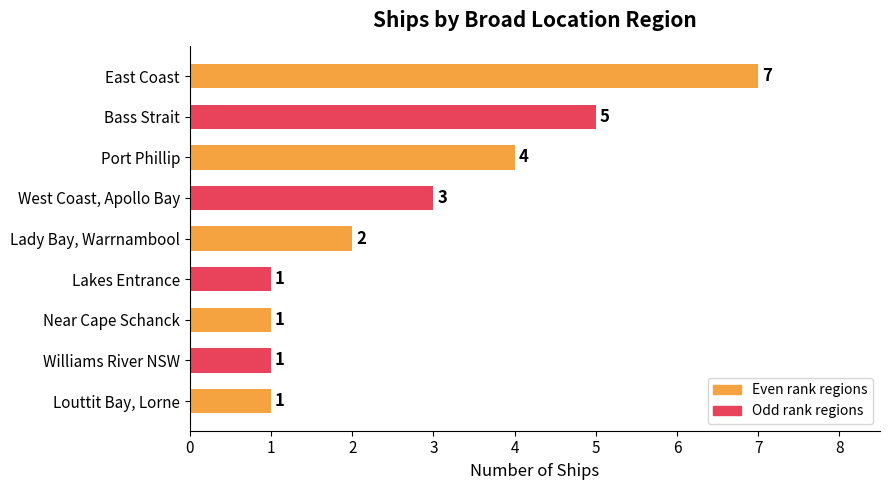

Between Bass Strait and Williams River NSW, which is larger?

Bass Strait